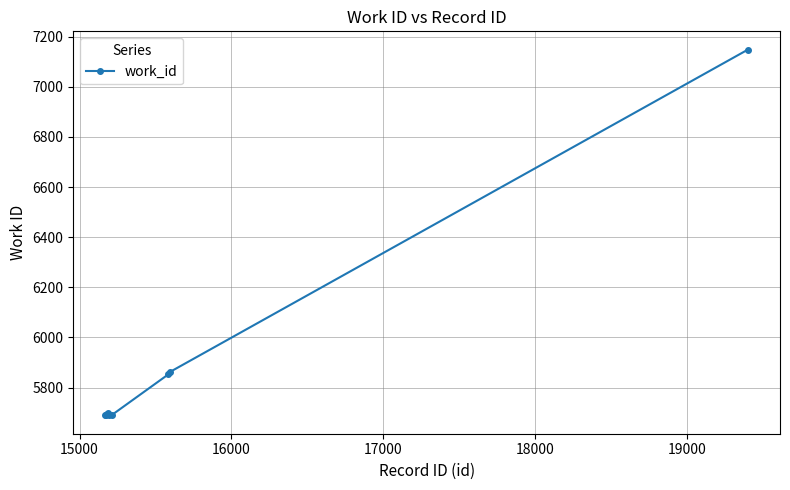

What is the difference between the maximum and second lowest values?

1457